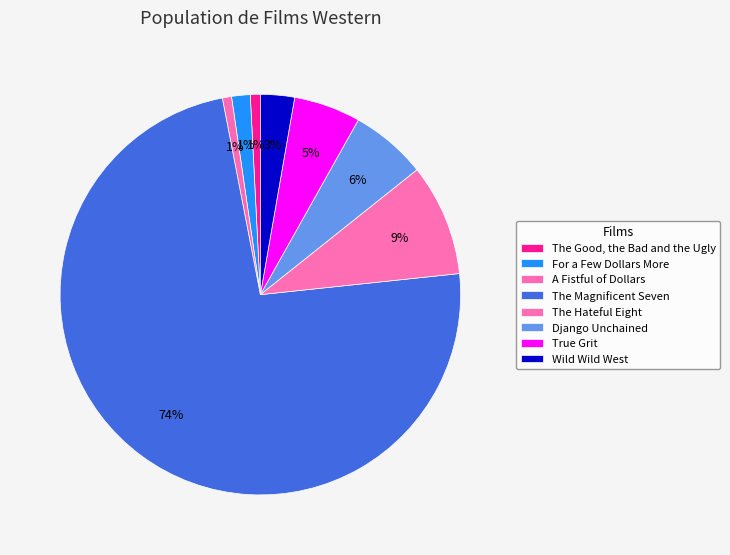

To the nearest percent, what is the average slice percentage?

12%